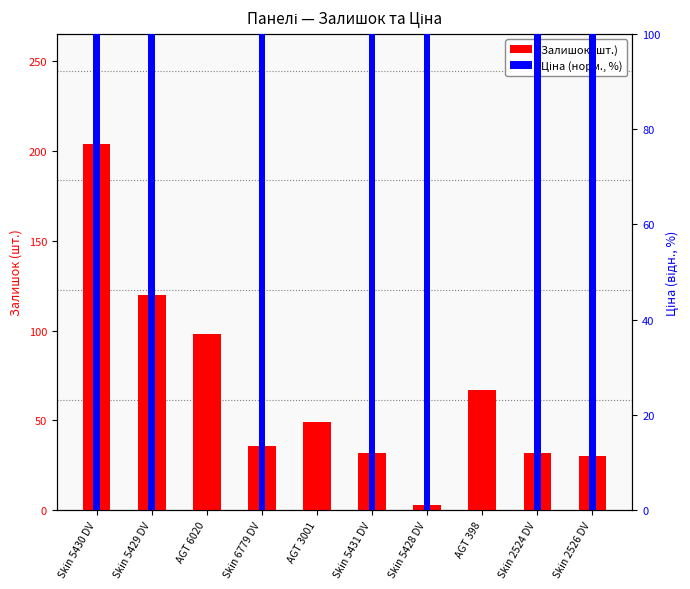

What is the label of the 2nd bar from the left?

Skin 5429 DV